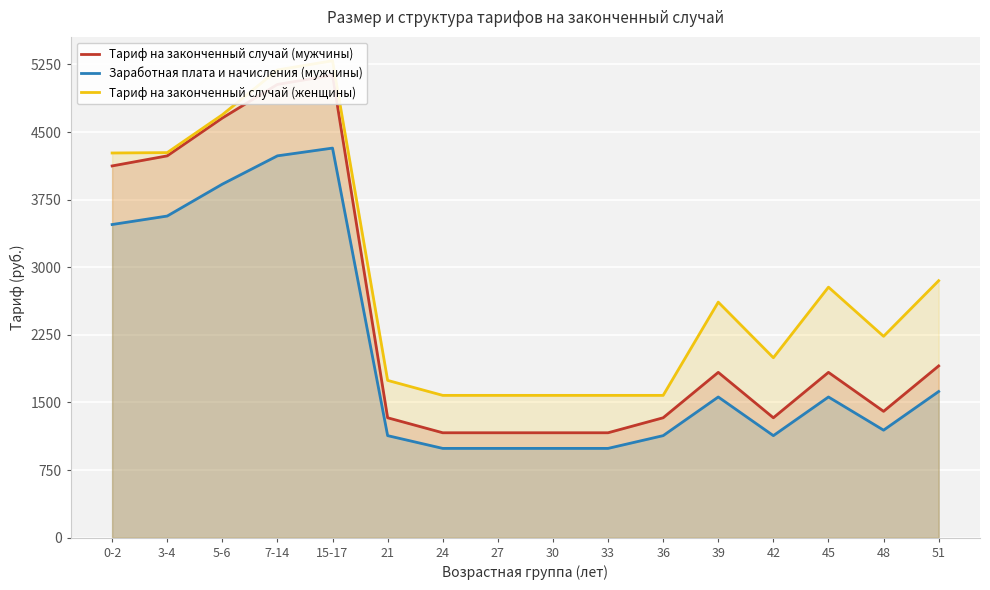

Rank the categories by Тариф на законченный случай (женщины) value from highest to lowest.

15-17, 7-14, 5-6, 3-4, 0-2, 51, 45, 39, 48, 42, 21, 24, 27, 30, 33, 36